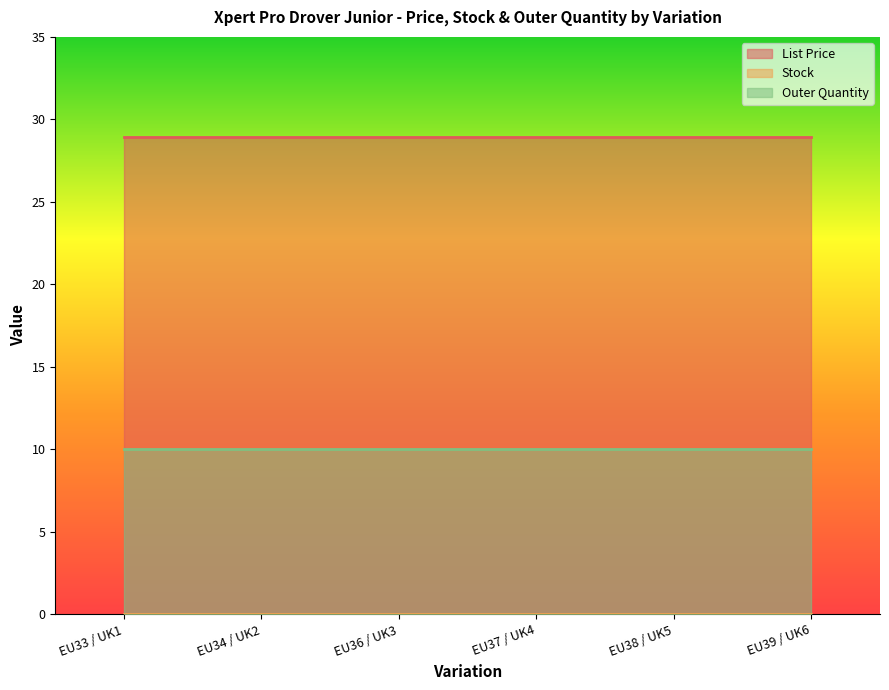

What is the sum of the Outer Quantity values at EU34 / UK2 and EU38 / UK5?

20.0